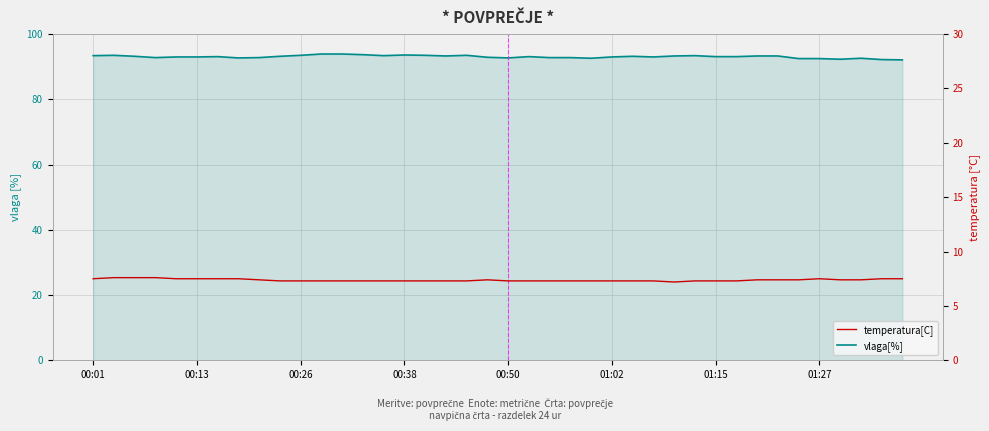

Is the value of temperatura[C] at 30 greater than the value of vlaga[%] at 11?

No